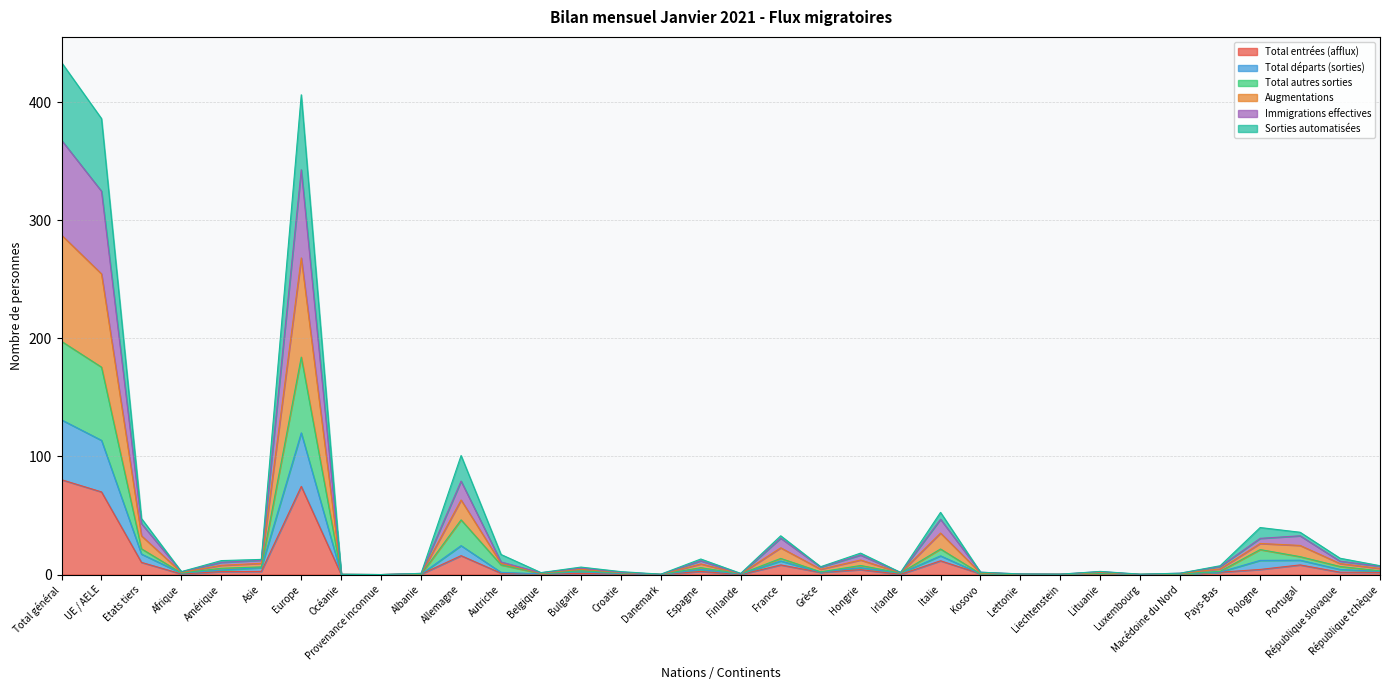

True or false: Sorties automatisées has a value of 73.0 at Italie.

False